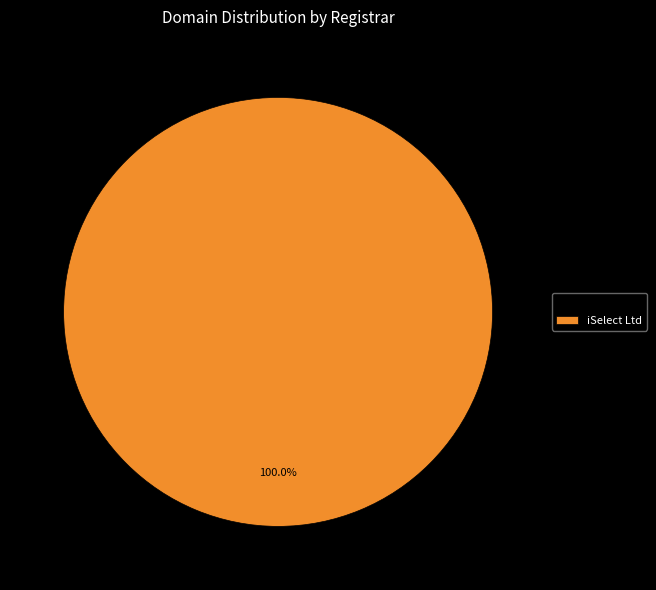

Which slice represents more than half of the pie?

iSelect Ltd